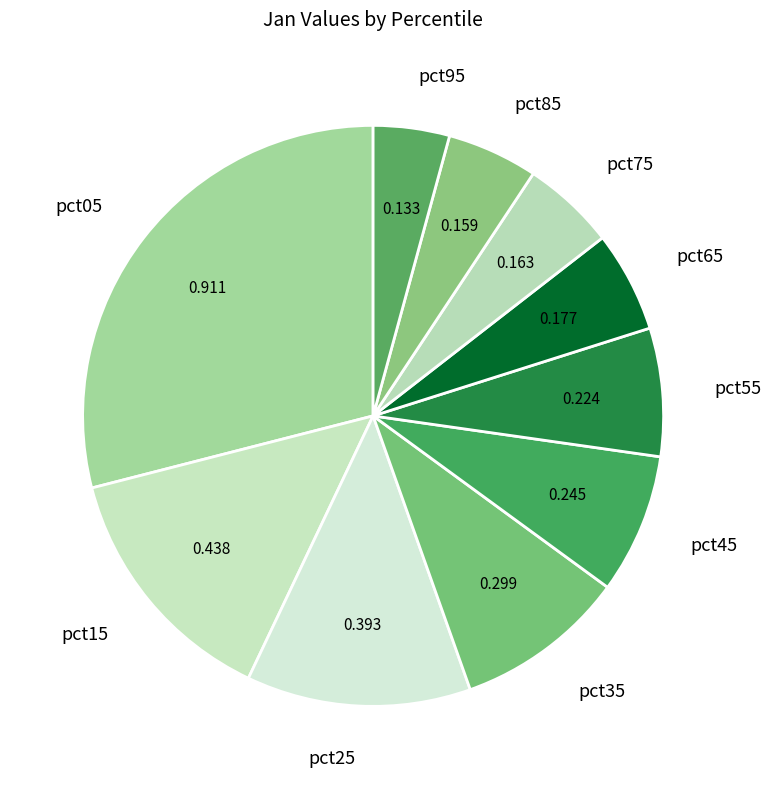

Do pct75 and pct15 together represent more than half of the pie?

No